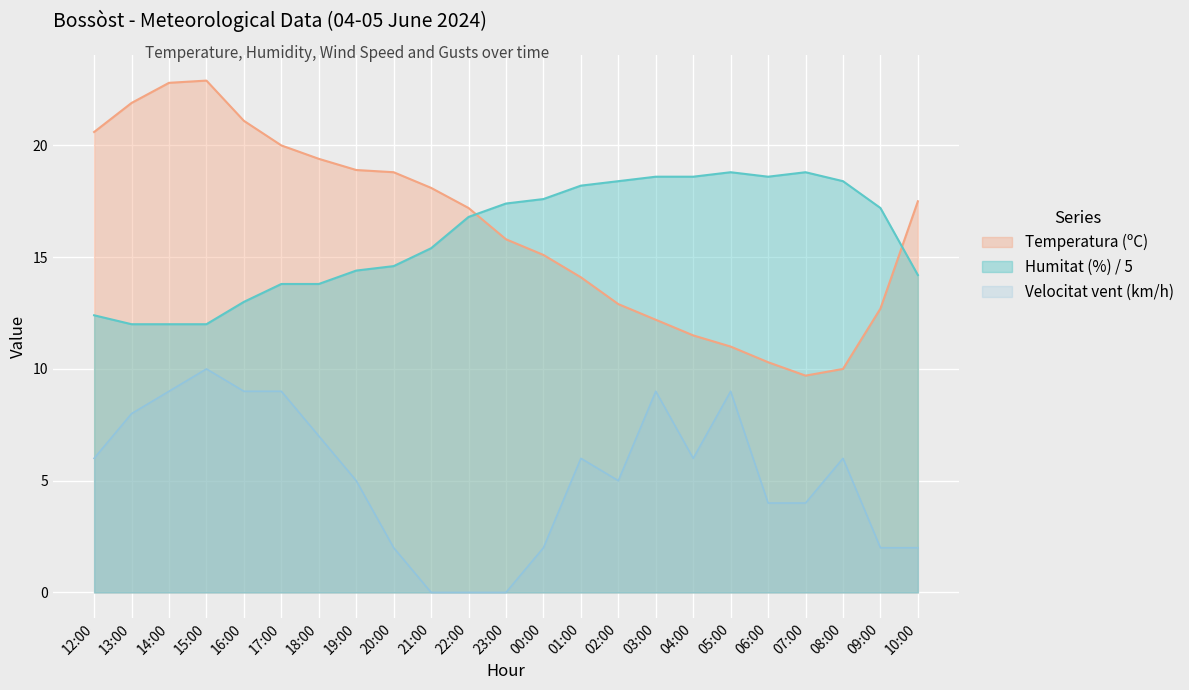

Is it true that Velocitat del vent (km/h) equals 4.0 at 06:00?

True